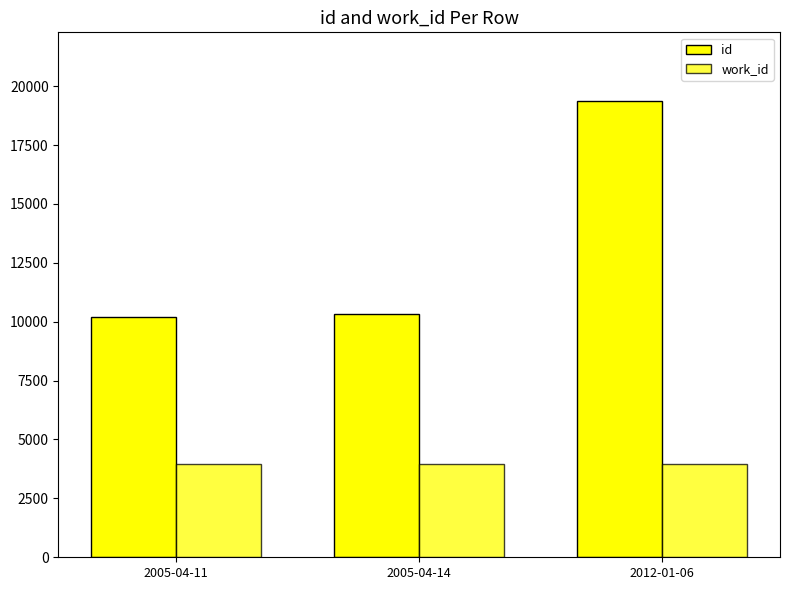

What is the label of the 3rd bar from the right?

2005-04-11